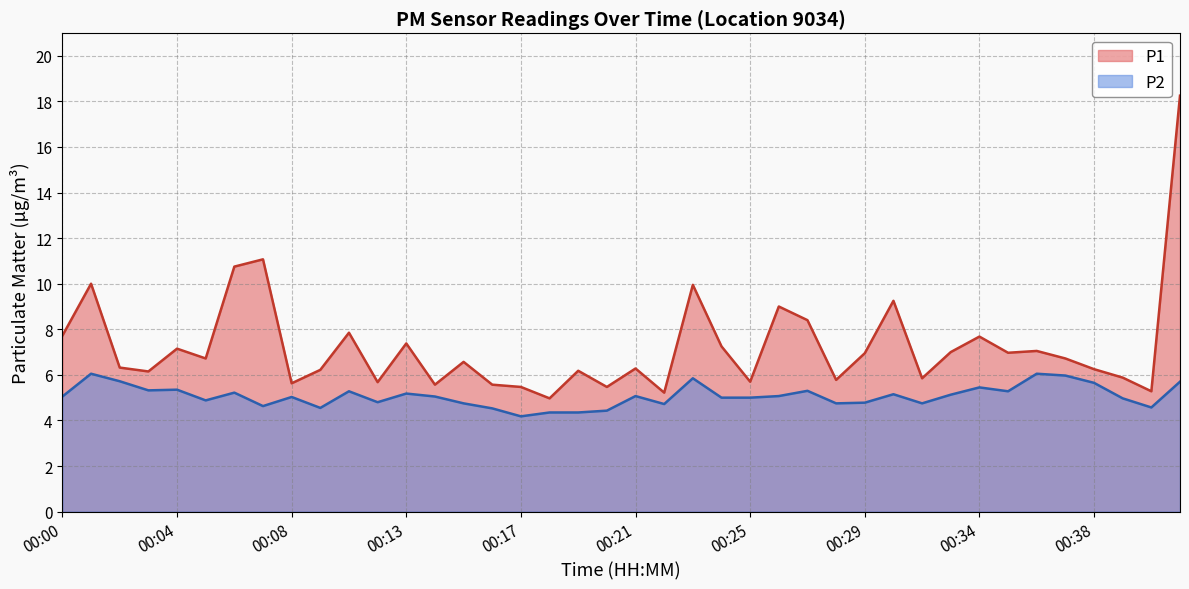

What is the total value across all series at 00:35?

12.2